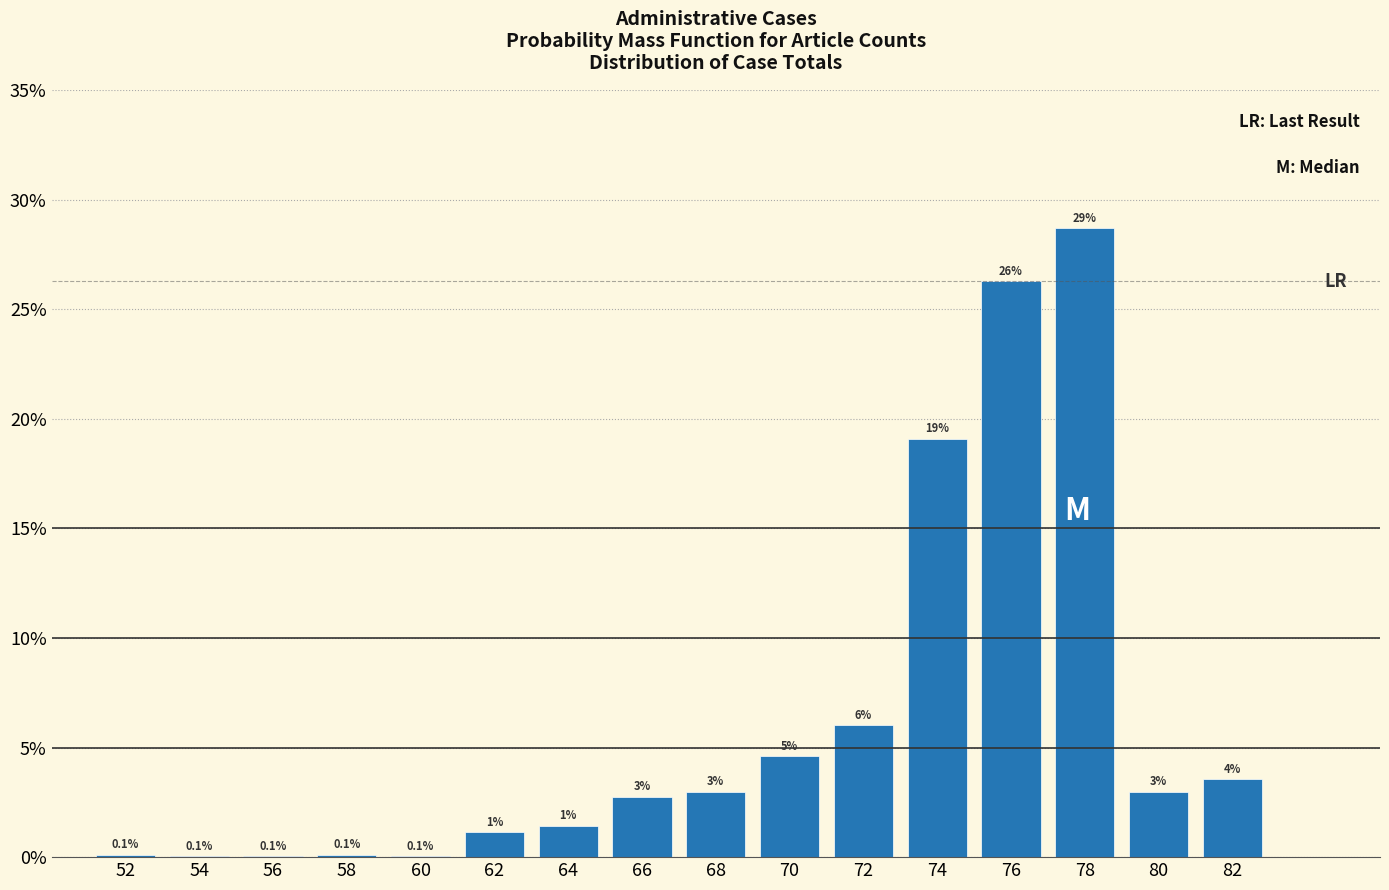

The chart shows a value of 0.1 at 58. True or false?

True